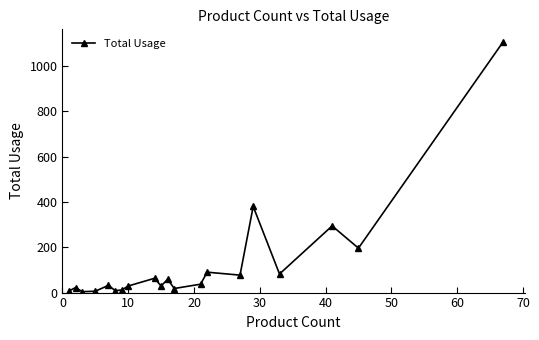

What is the maximum value shown in the chart?

1106